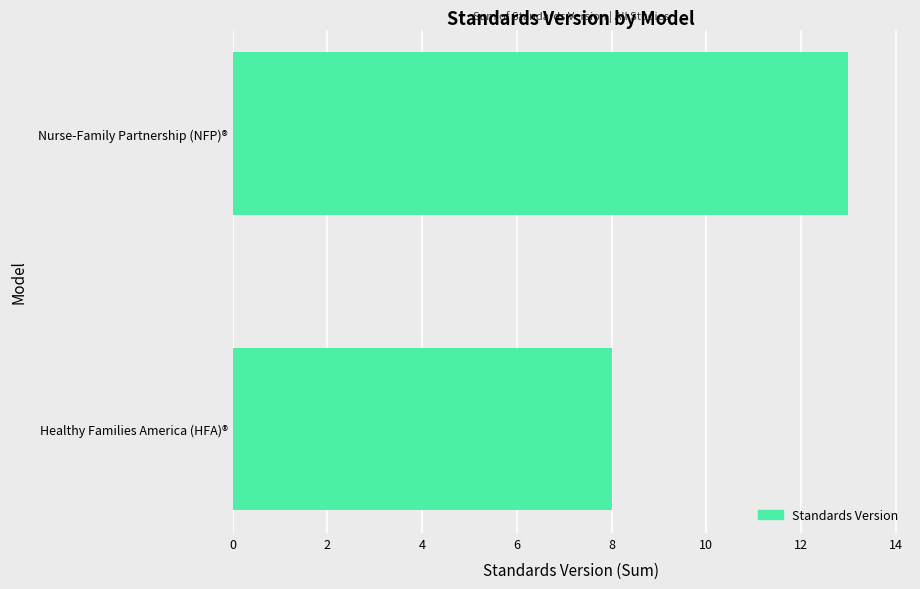

What is the sum of the values at Nurse-Family Partnership (NFP)® and Healthy Families America (HFA)®?

21